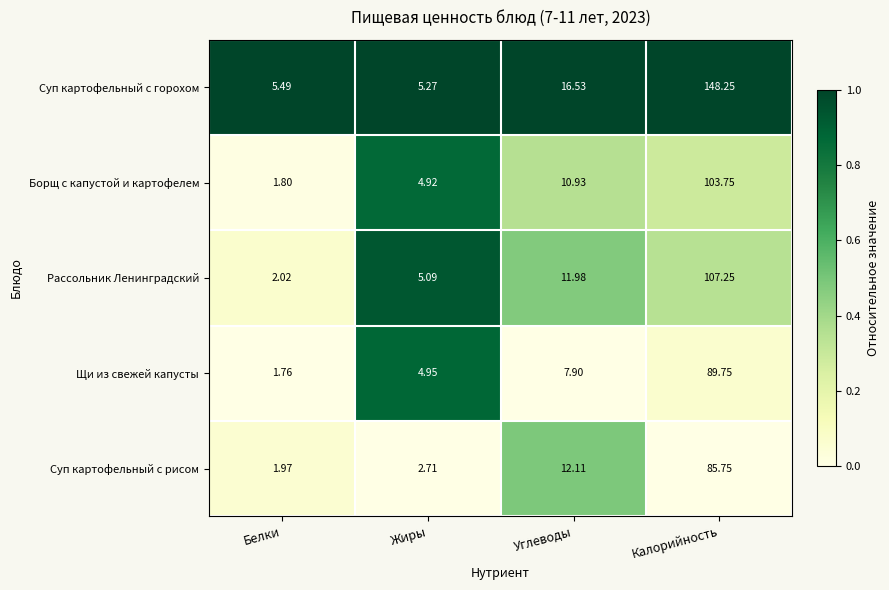

Which label corresponds to the largest value in the chart?

Калорийность